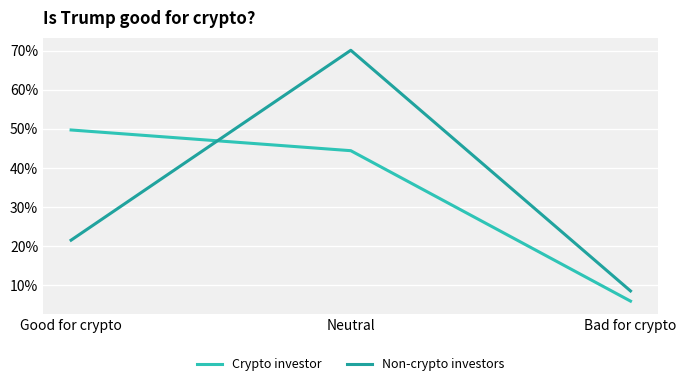

What is the difference between the maximum and minimum values in the Non-crypto investors series?

0.6